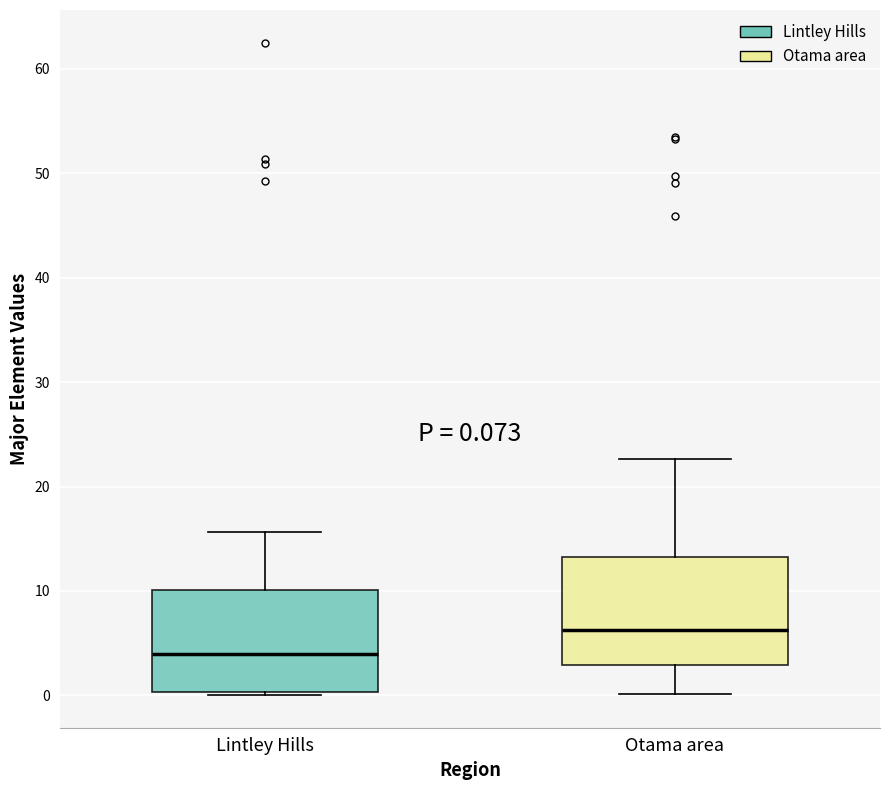

Which box has the highest median line?

Otama area